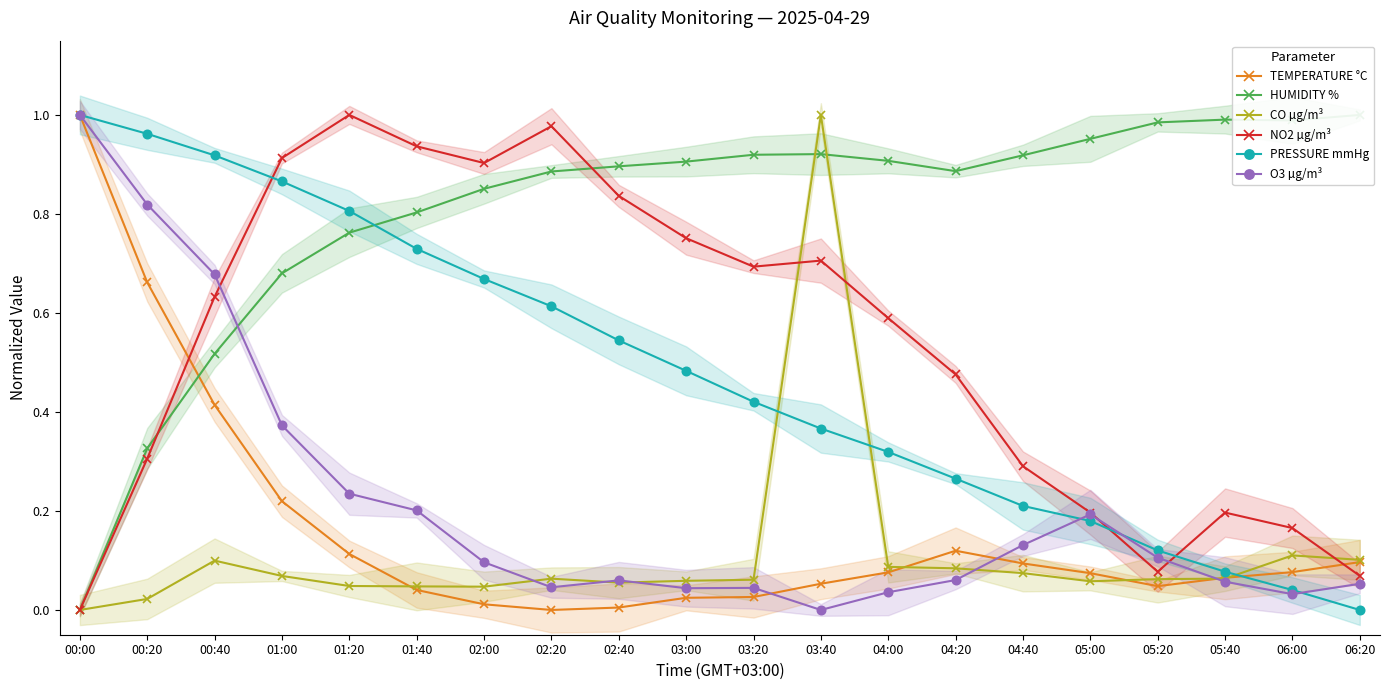

How many times do HUMIDITY % and CO µg/m³ cross each other?

2